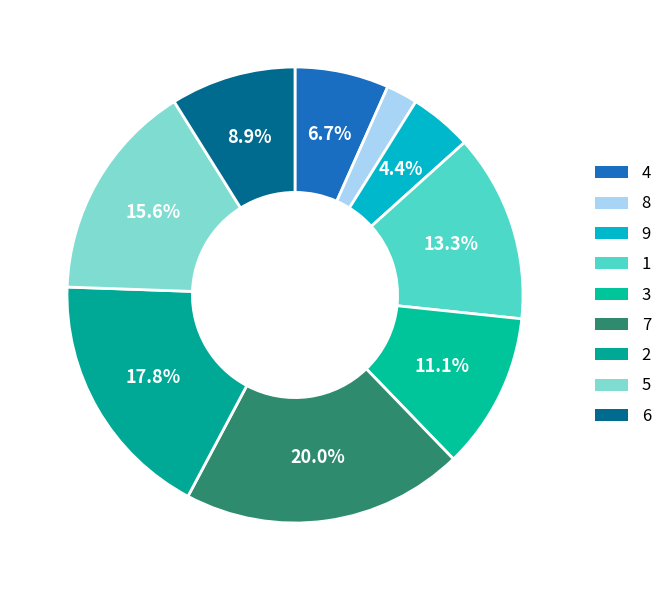

Combined, do 9 and 1 account for over 50%?

No